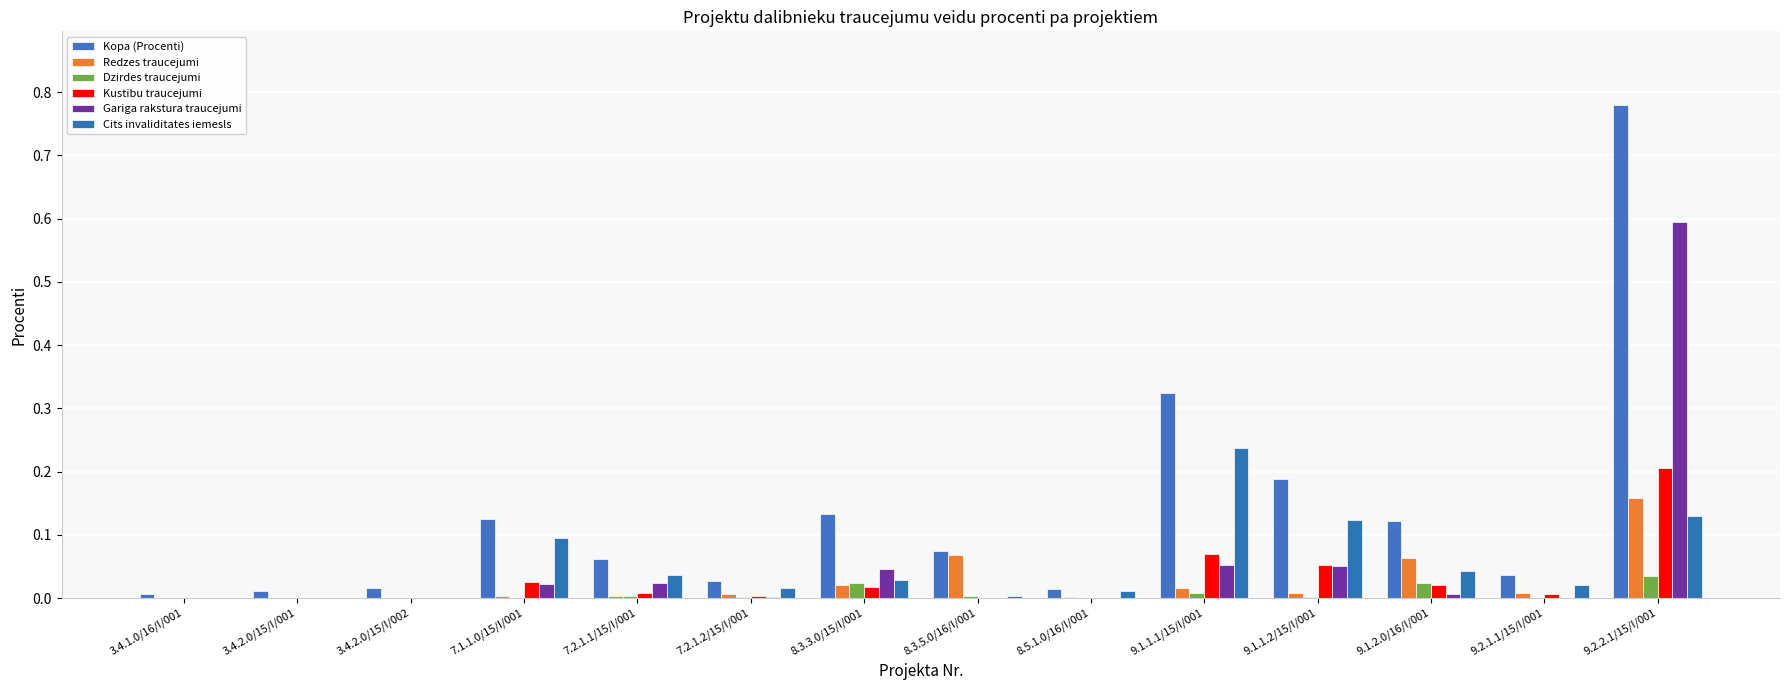

How many series are shown in this chart?

6